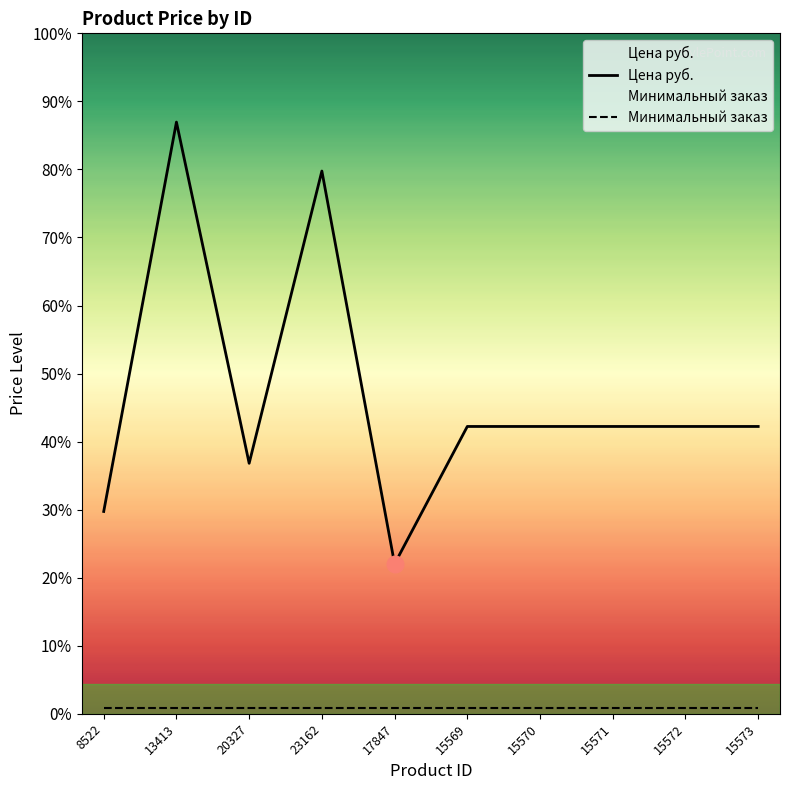

True or false: Минимальный заказ and Цена руб. cross at least once.

False